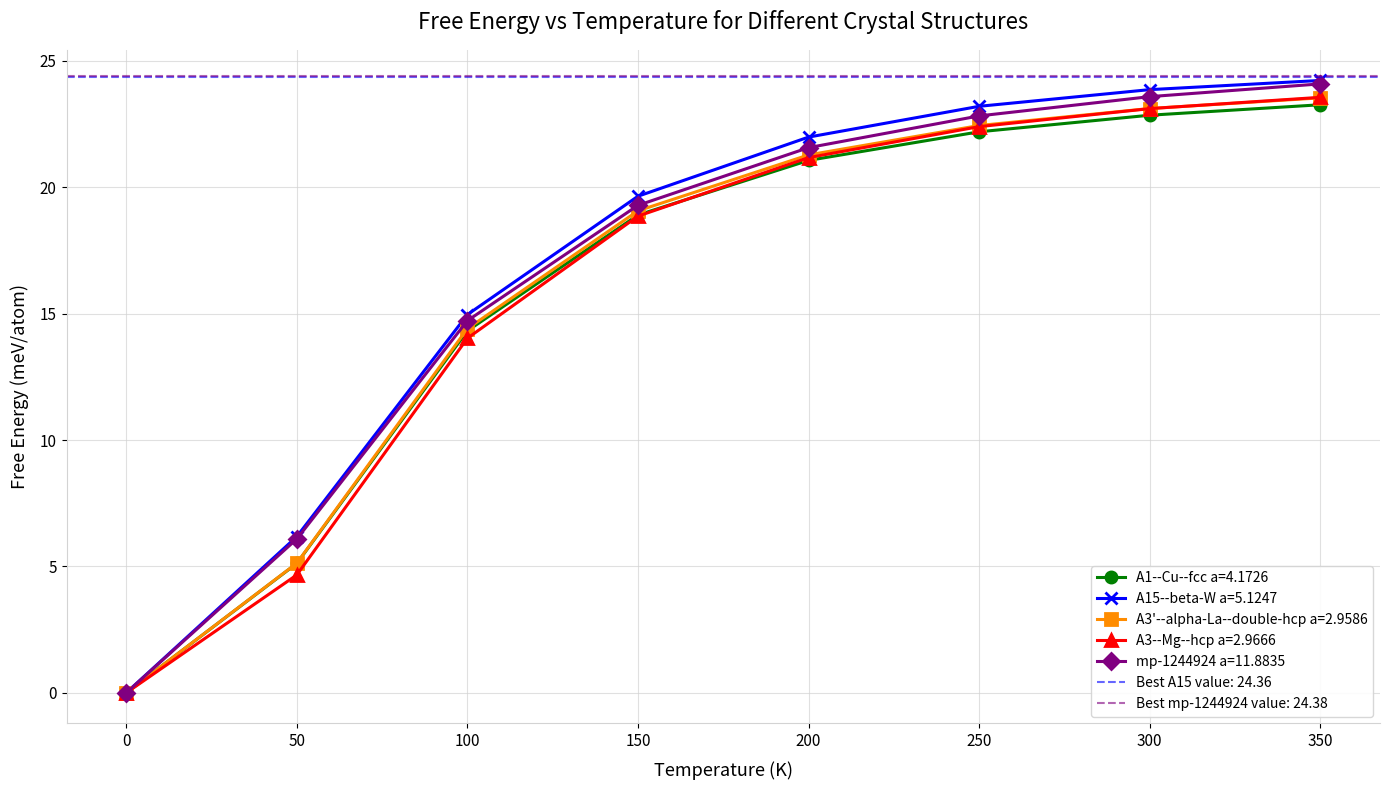

Which series ends up on top after the final intersection of A1--Cu--fcc a=4.1726 and A3--Mg--hcp a=2.9666?

A3--Mg--hcp a=2.9666